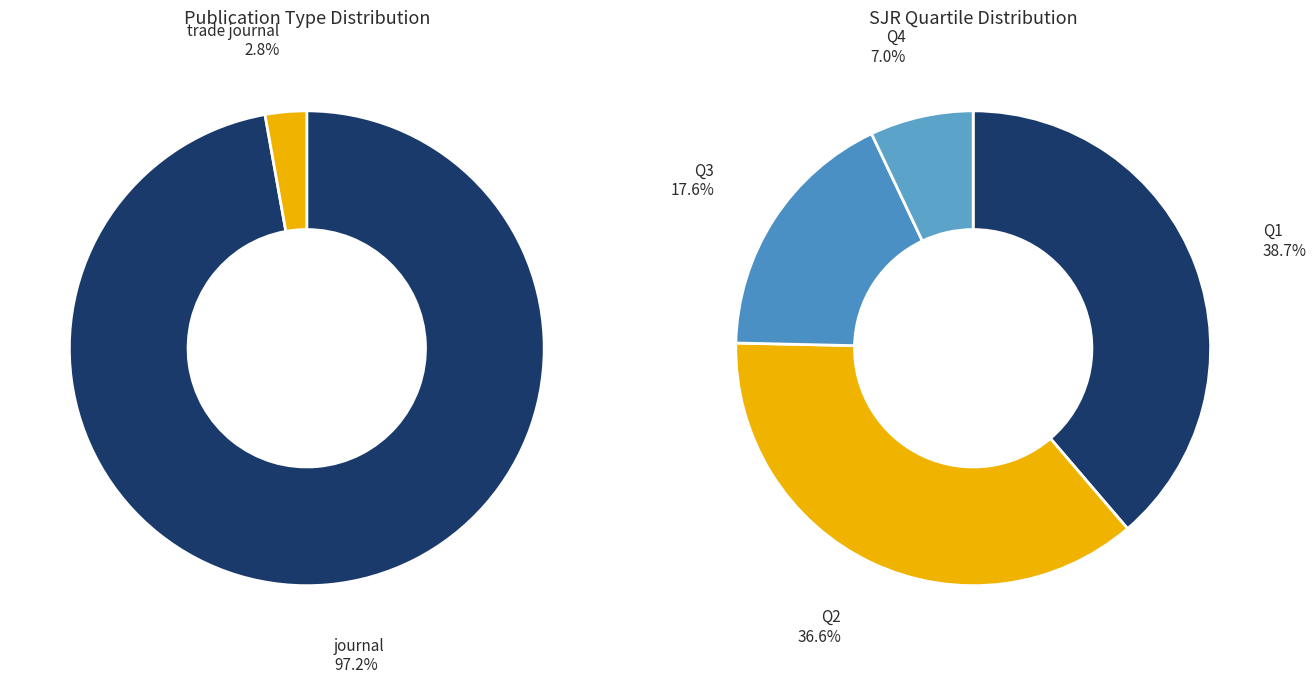

Which category has the smallest portion of the pie?

trade journal